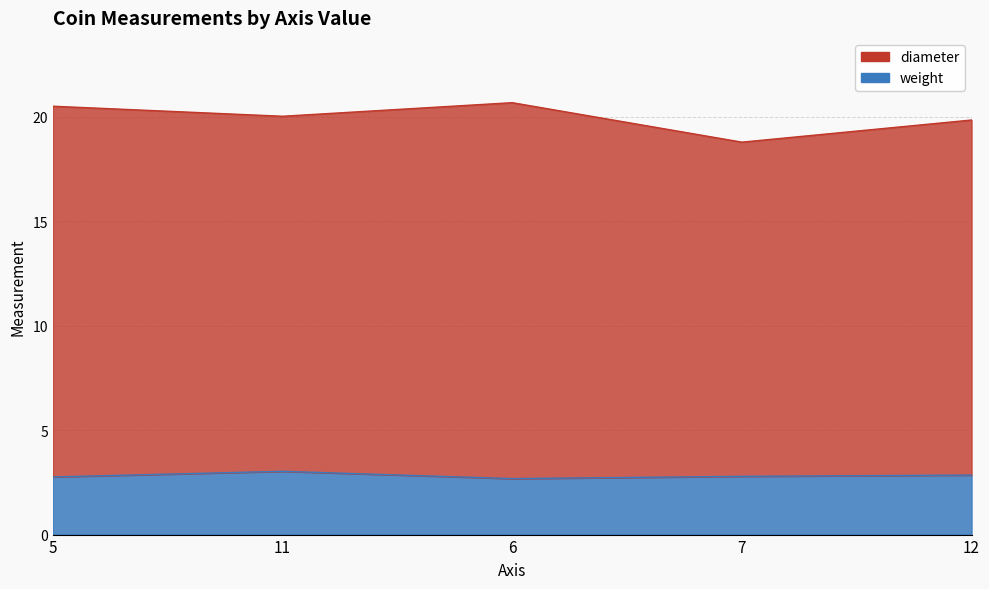

True or false: weight has a value of 2.8 at 5.

True